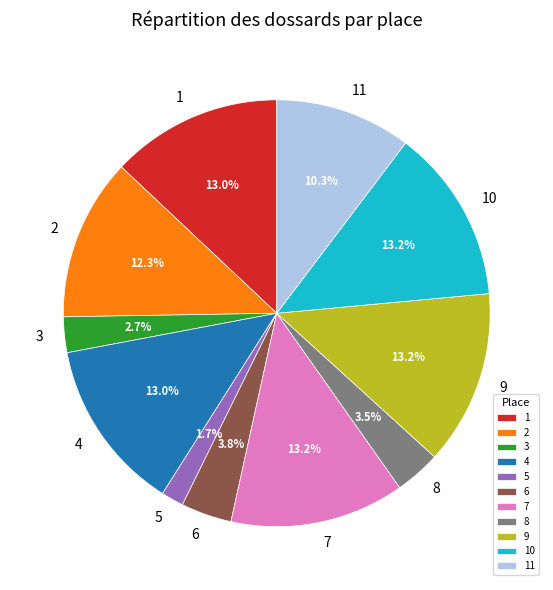

Which category has the smallest portion of the pie?

5